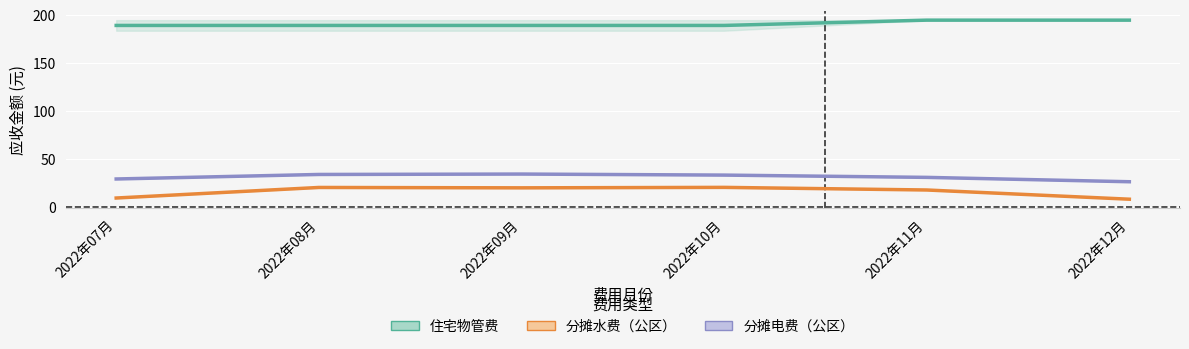

At how many categories does at least one series exceed 114?

6